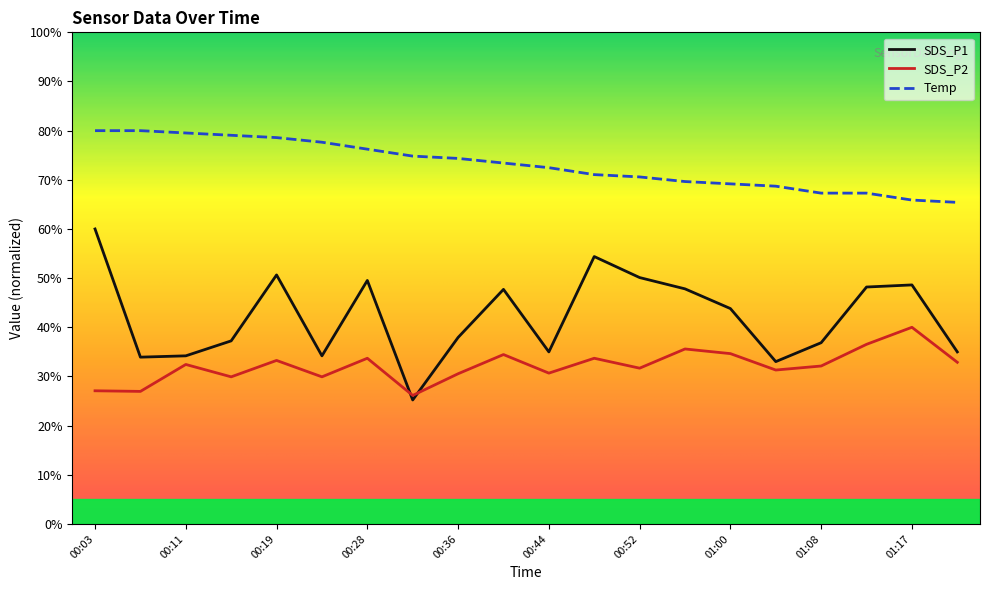

What is the label of the 7th point from the right?

00:56